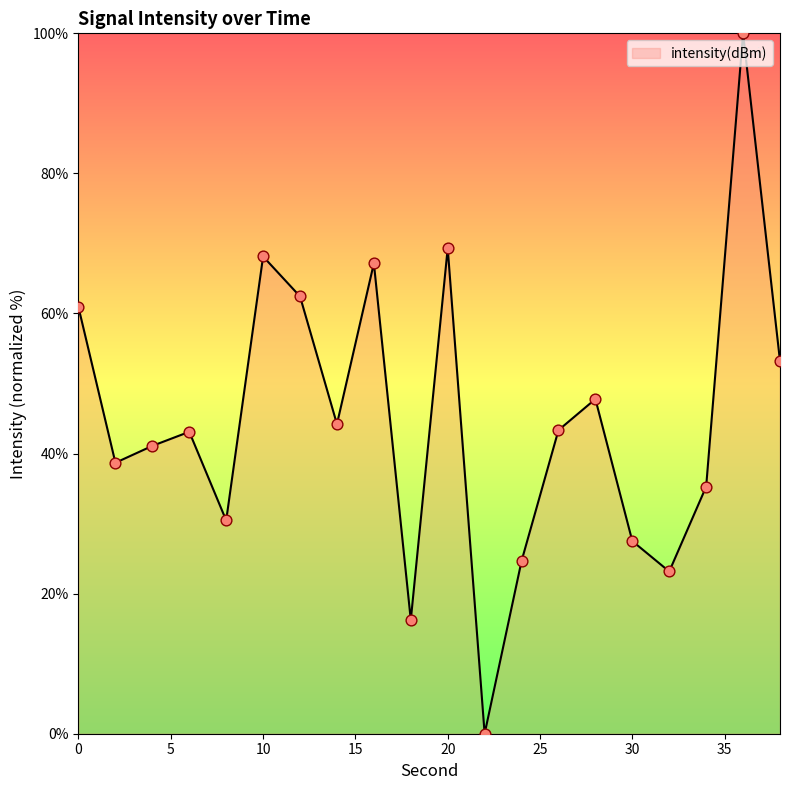

What is the greatest value displayed?

100.0